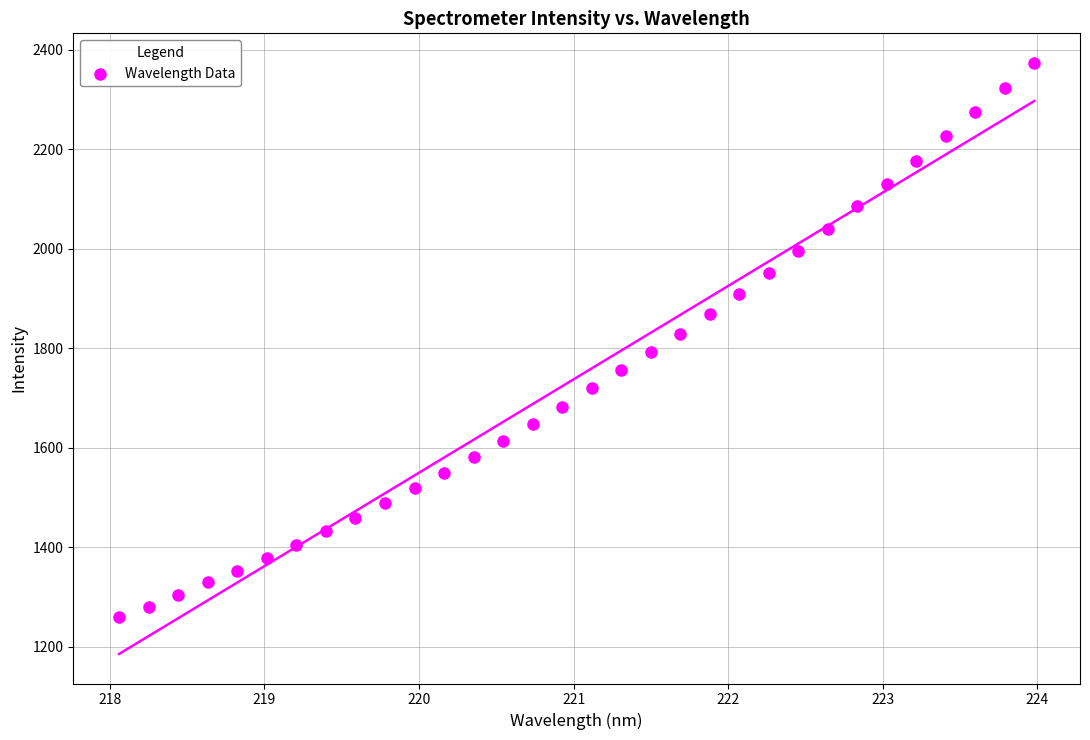

What is the range of Y values (max minus min)?

1113.3